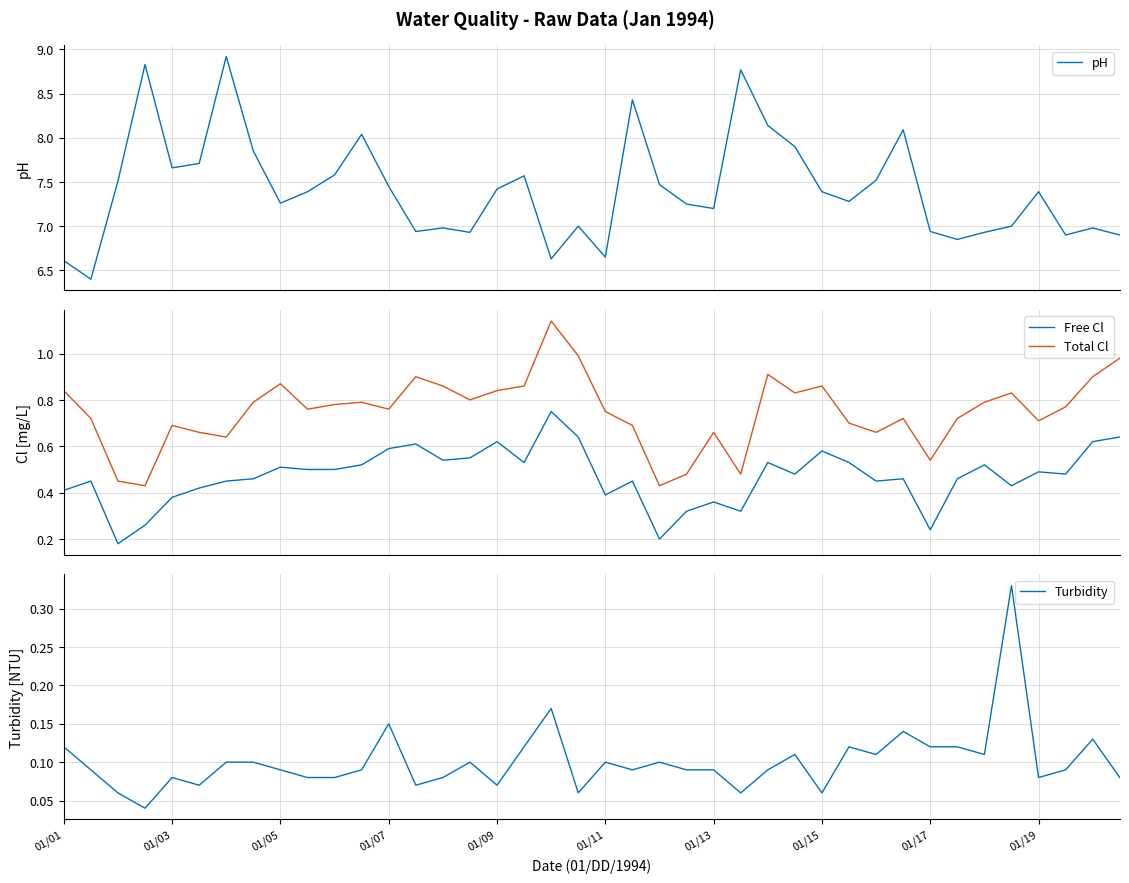

At which category does Turbidity reach its first local peak?

01/03